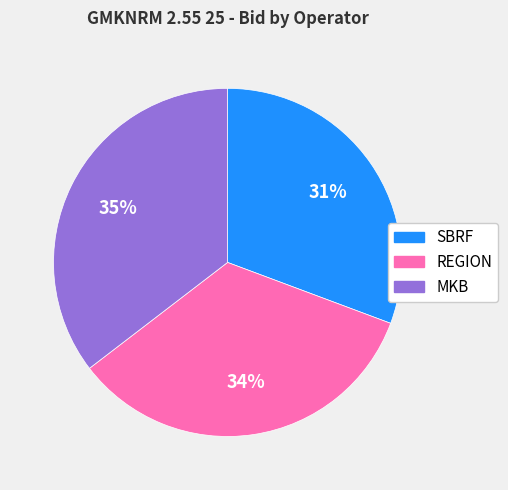

To the nearest percent, what portion does SBRF represent?

31%